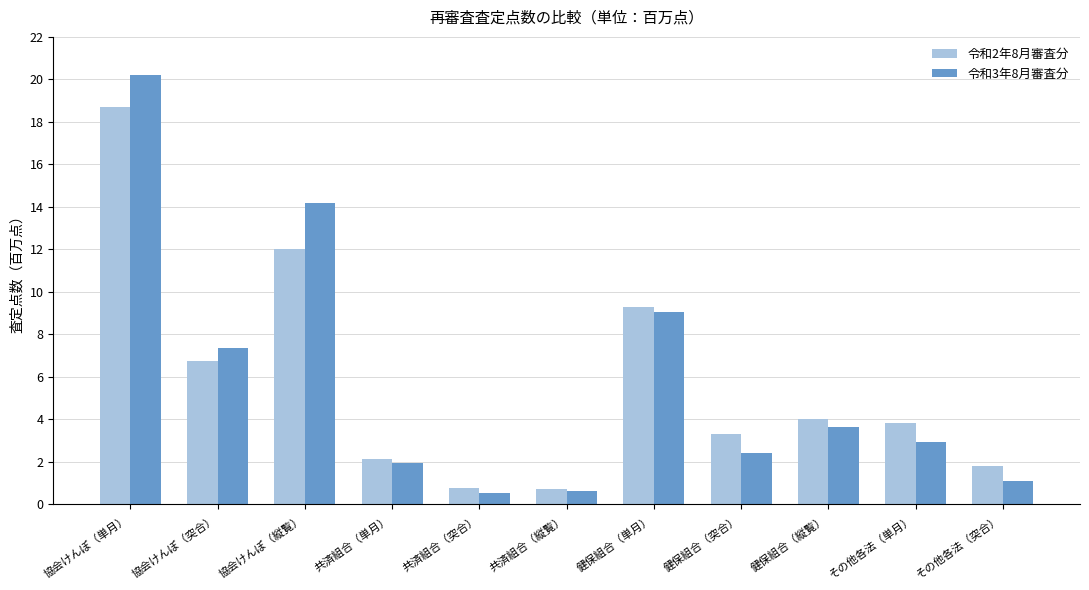

What is the difference between the highest and lowest values at 協会けんぽ（単月）?

1.5